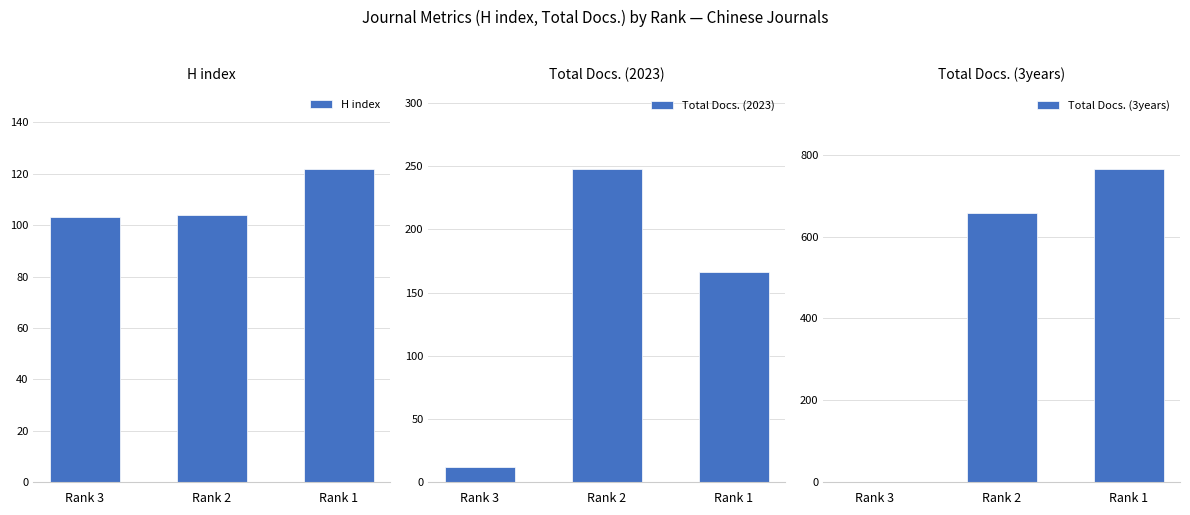

Reading left to right, list all the values displayed in this chart.

H index: Rank 3=103	Rank 2=104	Rank 1=122
Total Docs. (2023): Rank 3=12	Rank 2=248	Rank 1=166
Total Docs. (3years): Rank 3=0	Rank 2=658	Rank 1=766